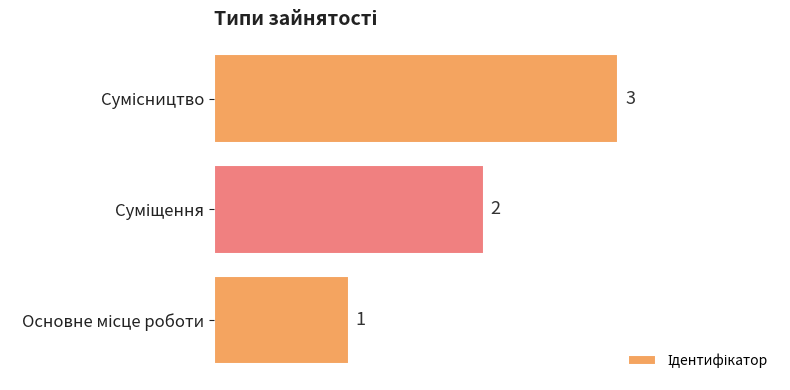

Count the values in the range 1 to 3.

3